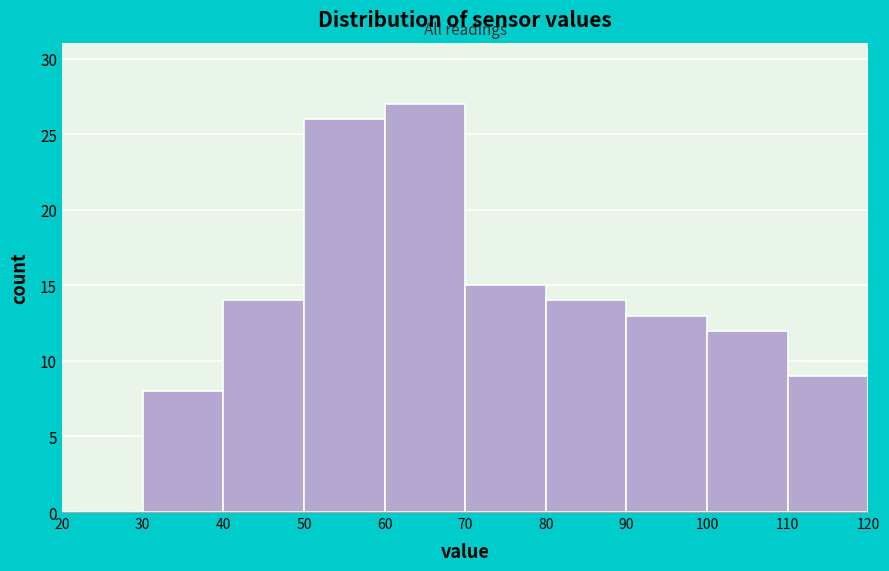

Reading left to right, transcribe this chart: for each bar, give the range it covers on the x-axis and its height. The values are not printed on the chart, so give them approximately, as read against the axis.

20 to 30: 0
30 to 40: 8
40 to 50: 14
50 to 60: 26
60 to 70: 27
70 to 80: 15
80 to 90: 14
90 to 100: 13
100 to 110: 12
110 to 120: 9